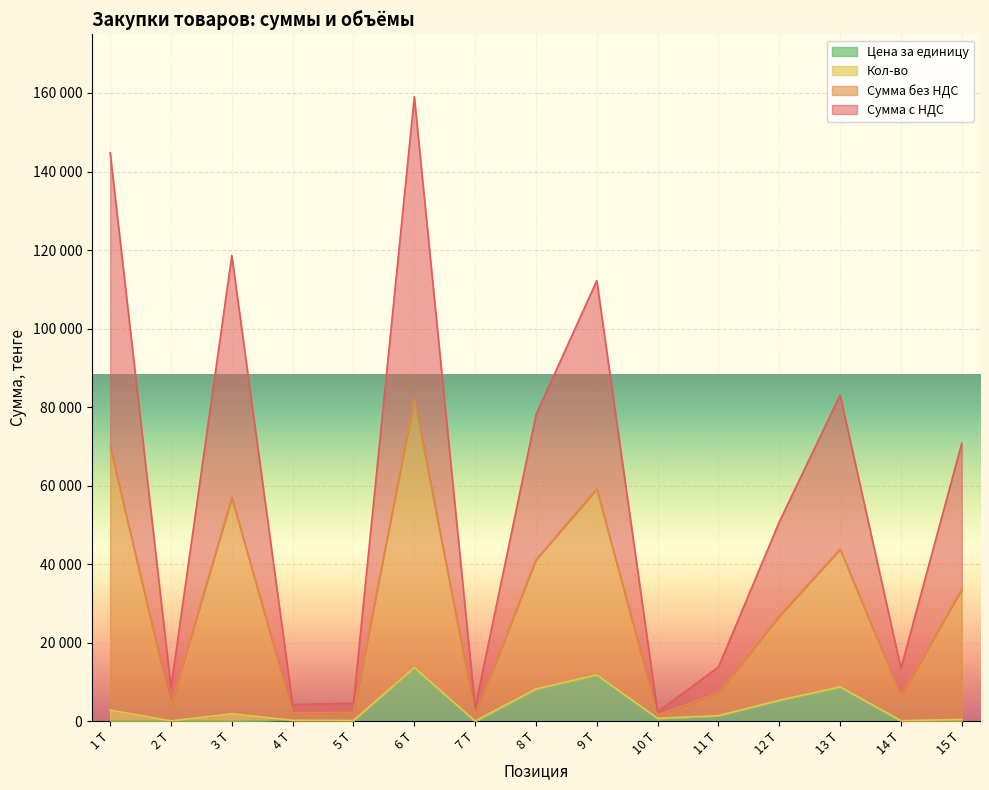

What are all the series names shown in the legend?

Цена за единицу, Кол-во, Сумма без НДС, Сумма с НДС